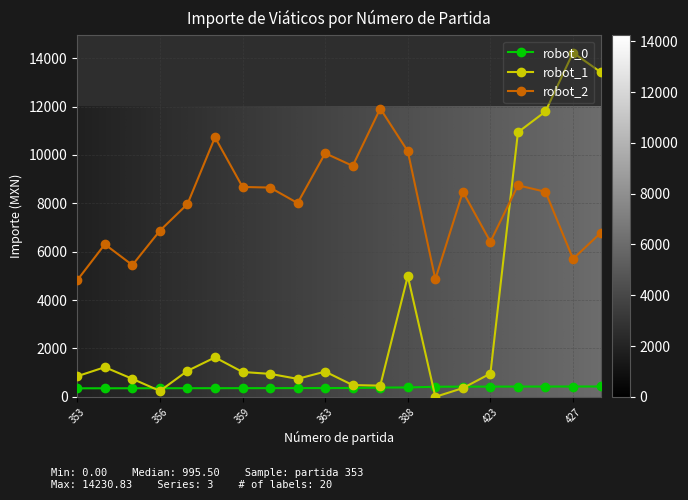

List the series in order of their peak value, highest first.

robot_1, robot_2, robot_0